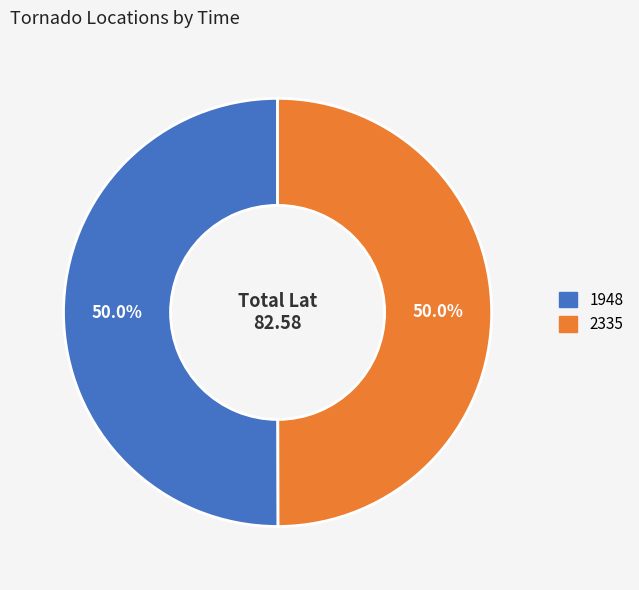

What percentage is the 1948 slice, to the nearest percent?

50%